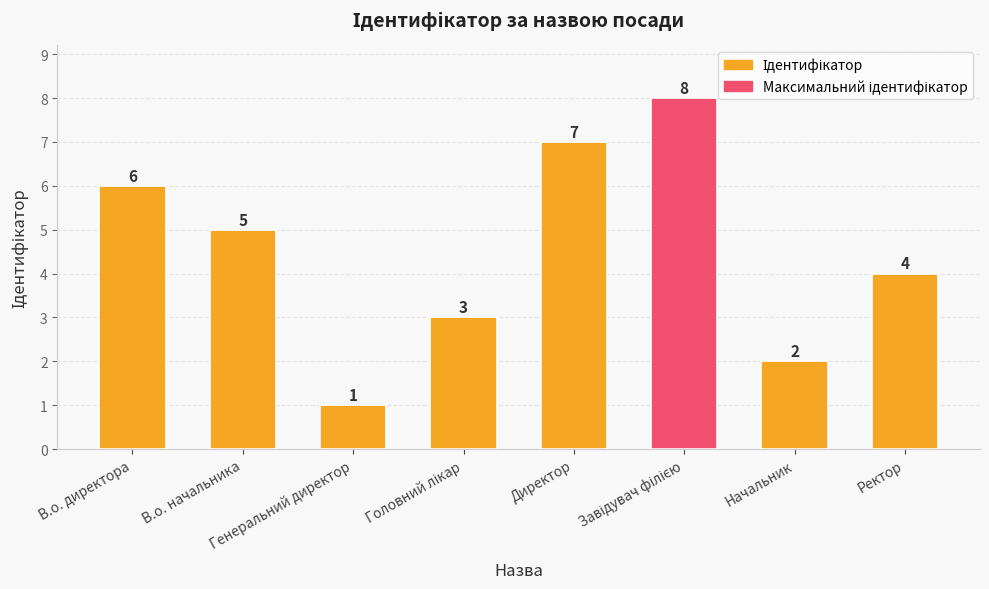

What is the smallest value displayed?

1